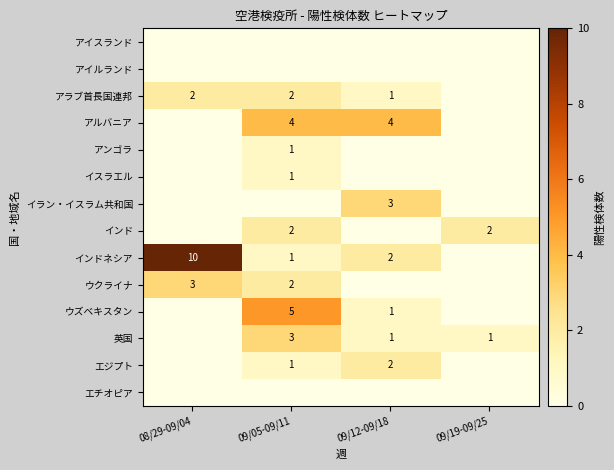

The value of ウクライナ at 09/05-09/11 is 3. True or false?

False